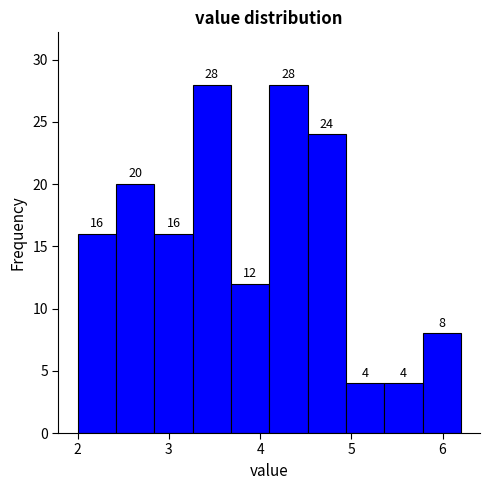

What is the height of the bar covering 5.36 to 5.78 on the x-axis? The bar edges are not printed on the chart, so give them approximately, as read against the axis.

4